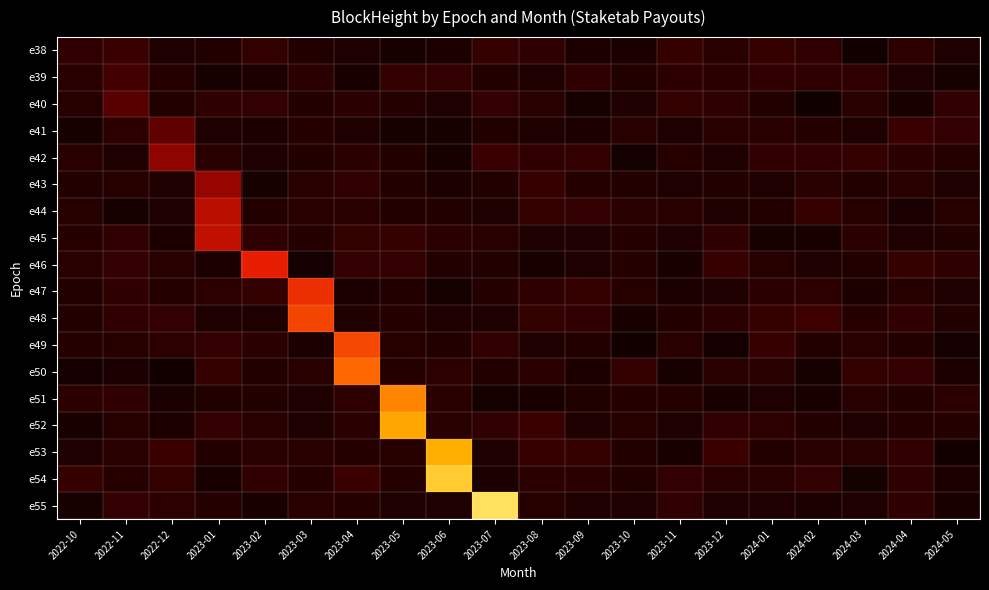

At how many categories does at least one series exceed 249732?

3